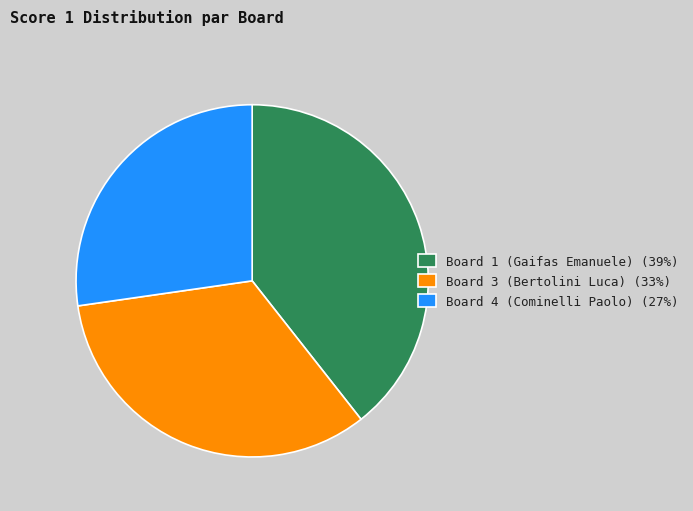

Does Board 3 (Bertolini Luca) represent more than half of the total?

No